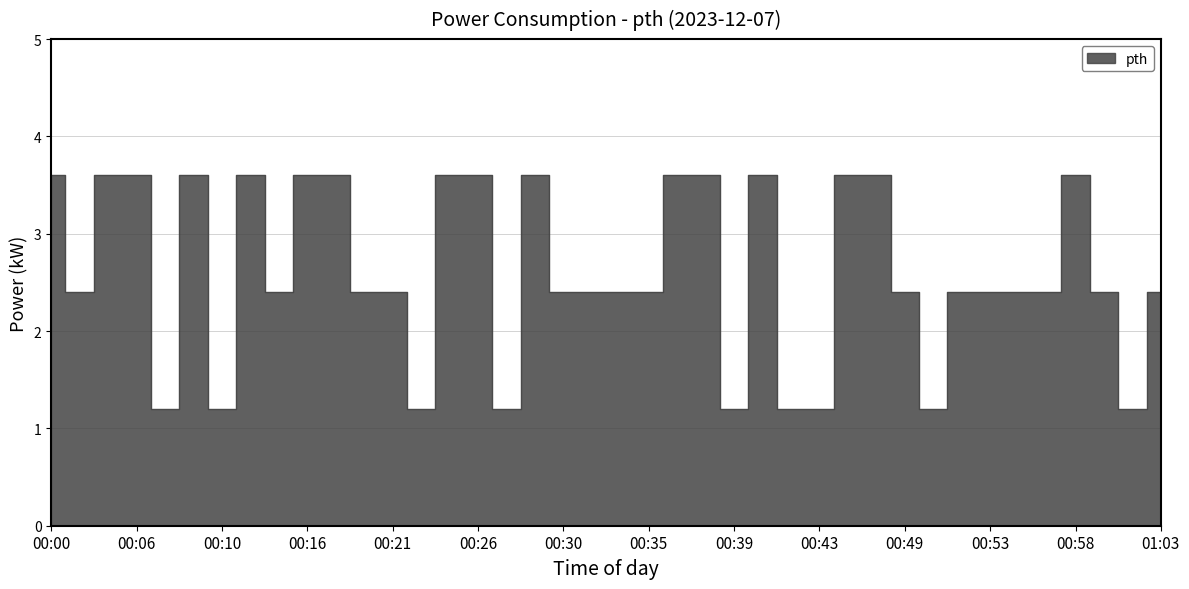

What is the label of the 28th point from the left?

00:43